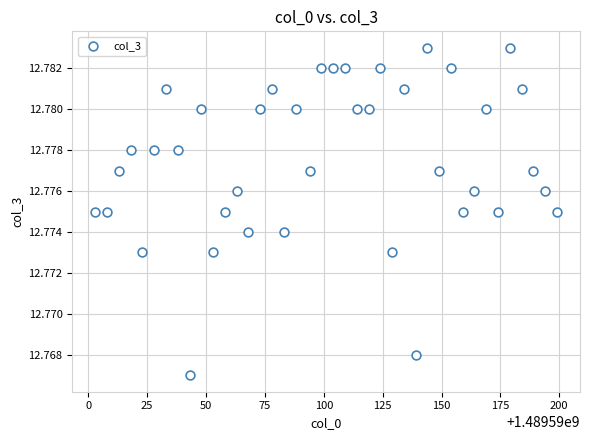

What is the range of X values (max minus min)?

196.0